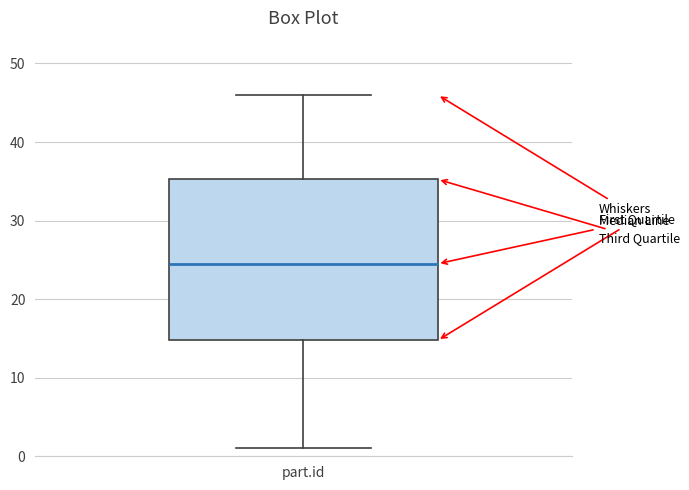

Where does the upper whisker of the box for part.id end on the y-axis? The values are not printed on the chart, so give them approximately, as read against the axis.

46